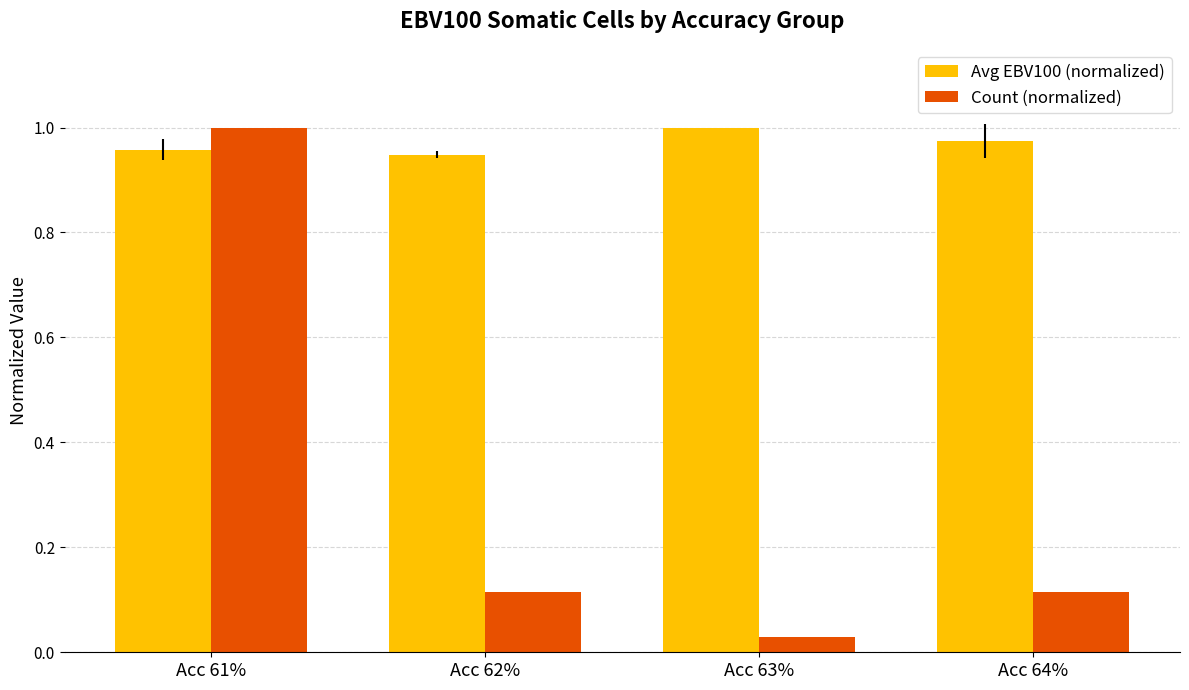

List the series in order of their overall mean, lowest first.

Count (normalized), Avg EBV100 (normalized)